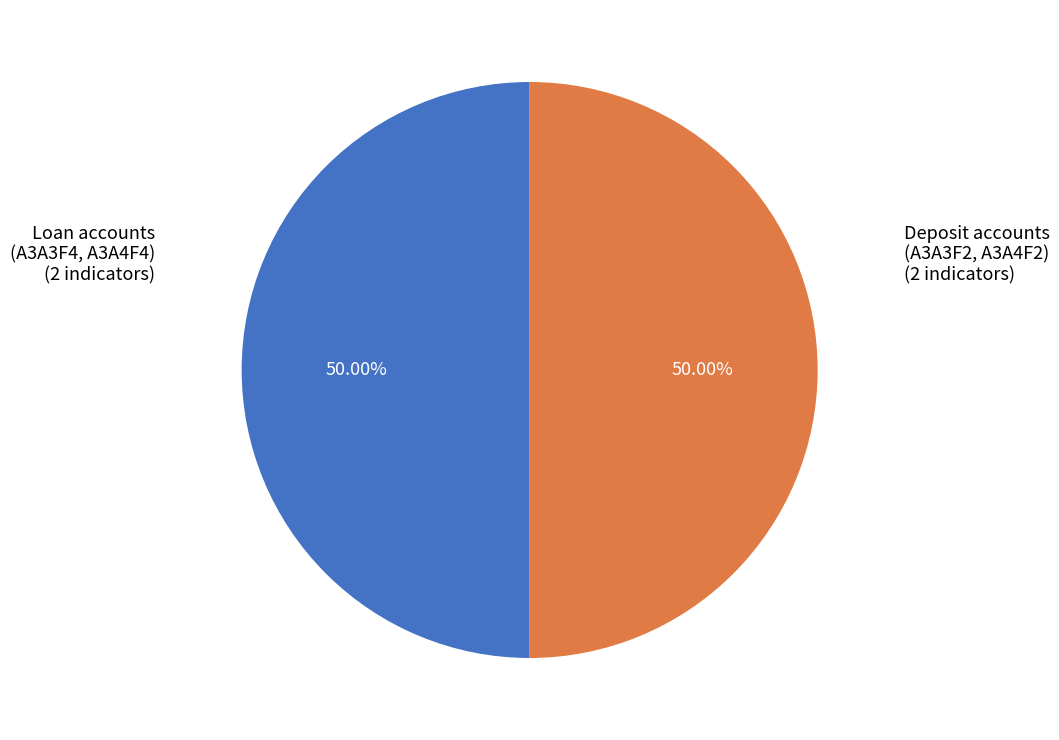

What is the ratio of the value at Deposit accounts (A3A3F2, A3A4F2) (2 indicators) to the value at Loan accounts (A3A3F4, A3A4F4) (2 indicators)?

1.0